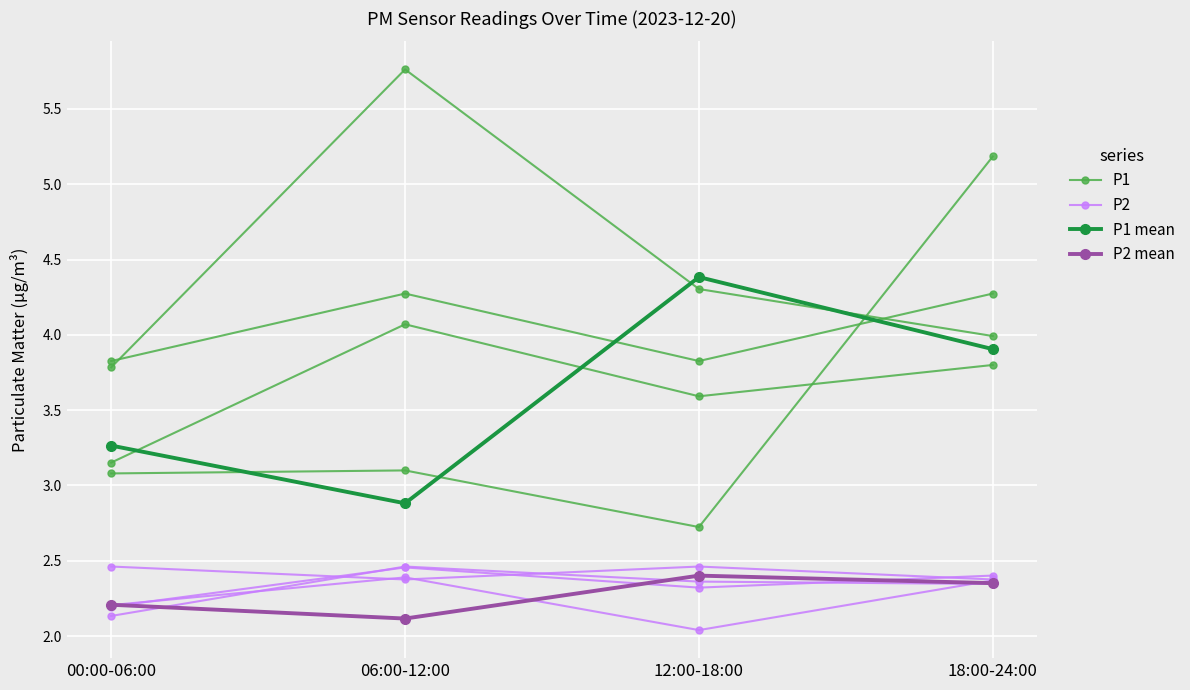

What is the average value of the P2 mean series?

2.3